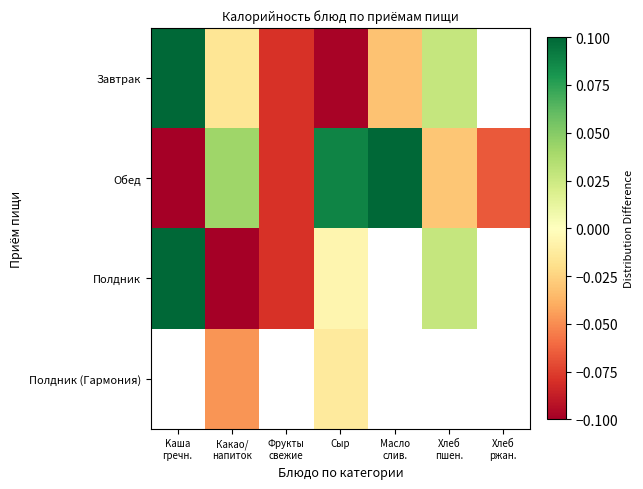

Which series has the largest total across all categories?

Обед